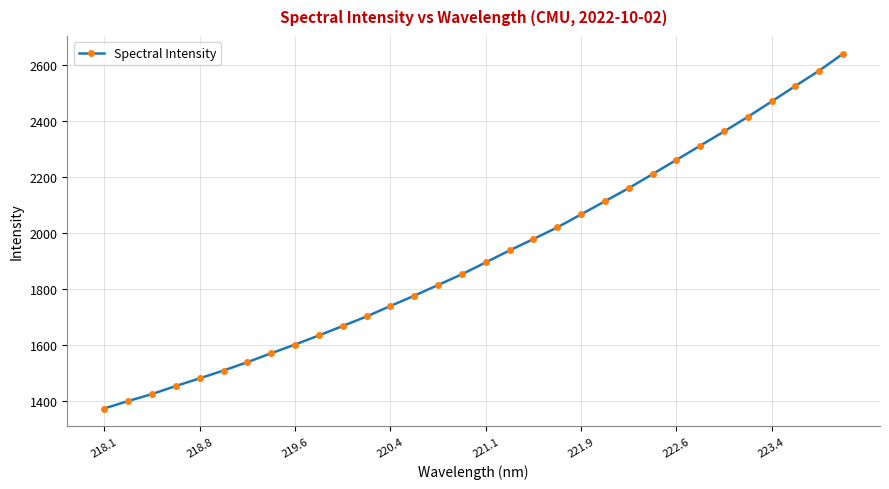

What is the average value?

1921.9